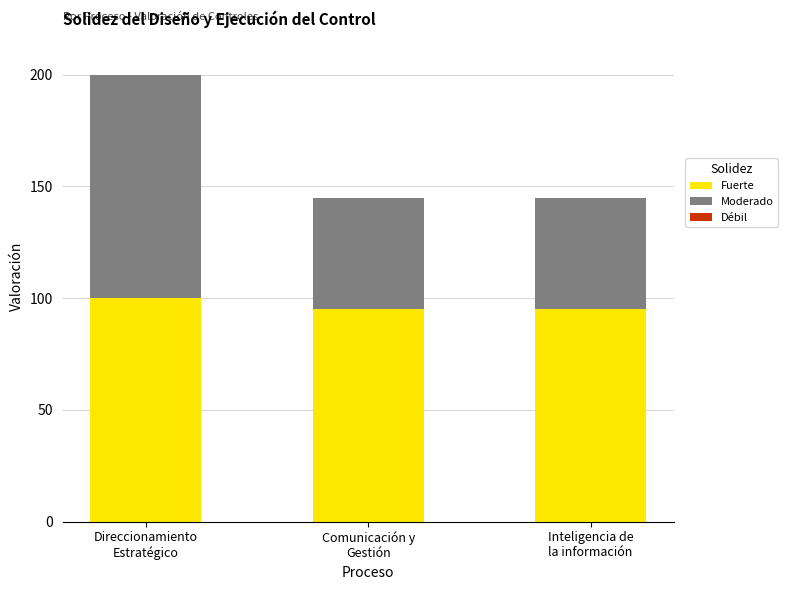

What is the lowest value of the Fuerte series?

95